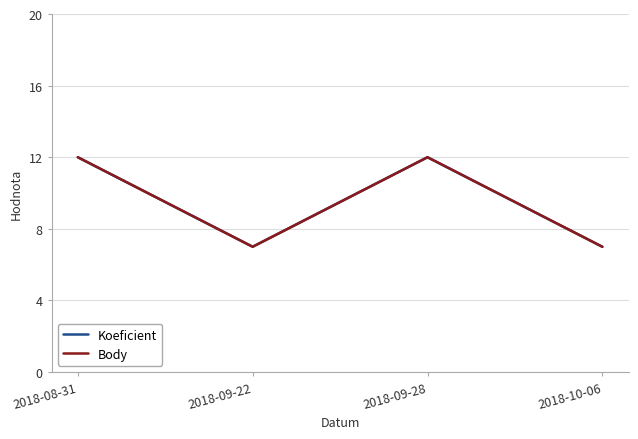

What is the lowest value of the Body series?

7